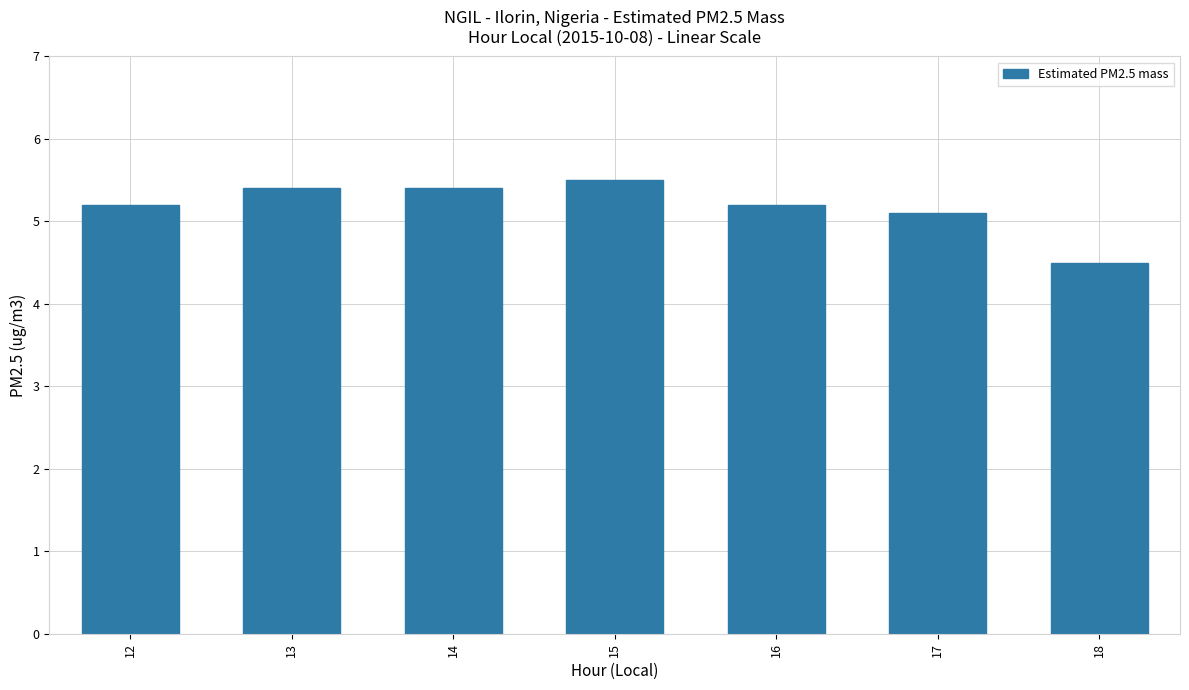

Is it true that the value at 13 is 5.4?

True